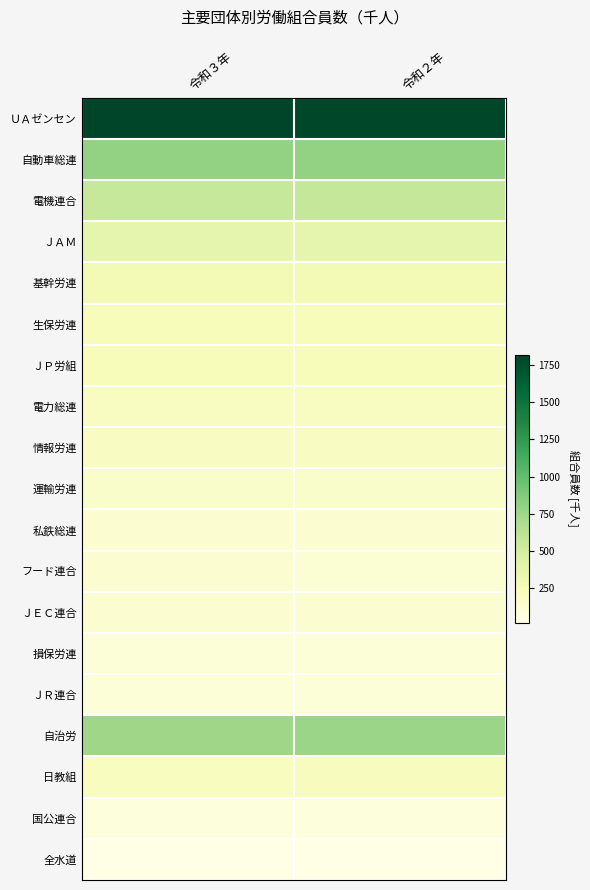

List the series in order of their peak value, highest first.

ＵＡゼンセン, 自動車総連, 自治労, 電機連合, ＪＡＭ, 基幹労連, 生保労連, ＪＰ労組, 日教組, 電力総連, 情報労連, 運輸労連, 私鉄総連, ＪＥＣ連合, フード連合, 損保労連, ＪＲ連合, 国公連合, 全水道